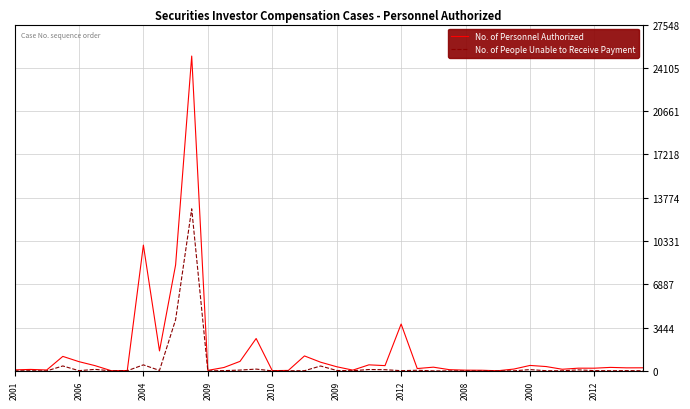

Which series has the largest range (max minus min)?

No. of Personnel Authorized